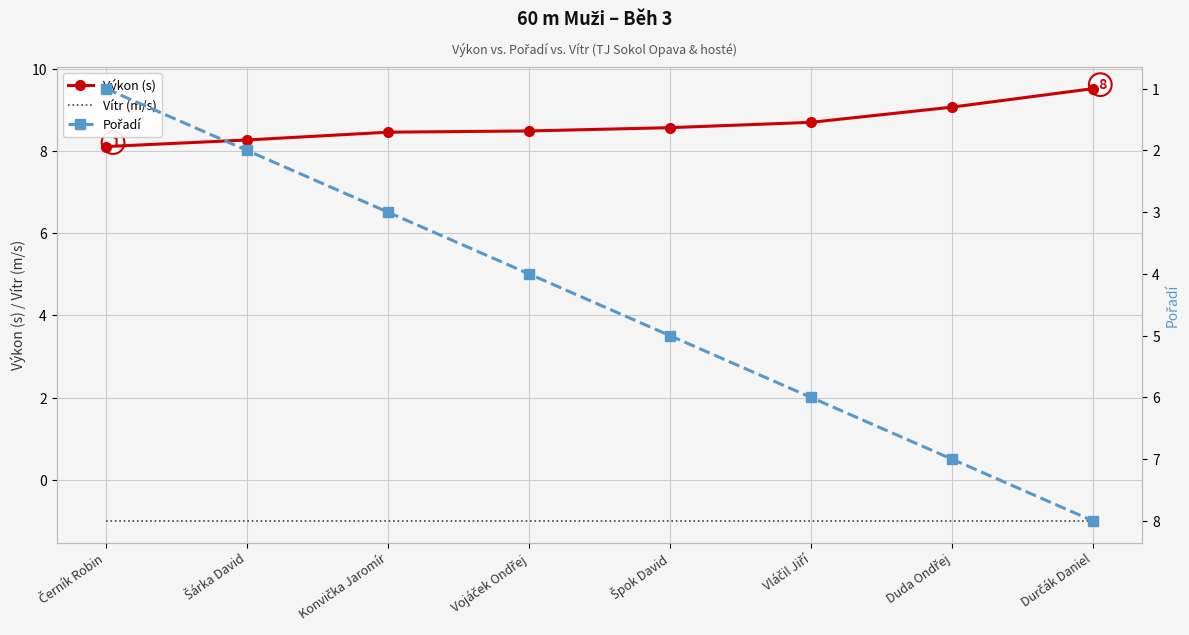

What is the label of the 6th point from the right?

Konvička Jaromír